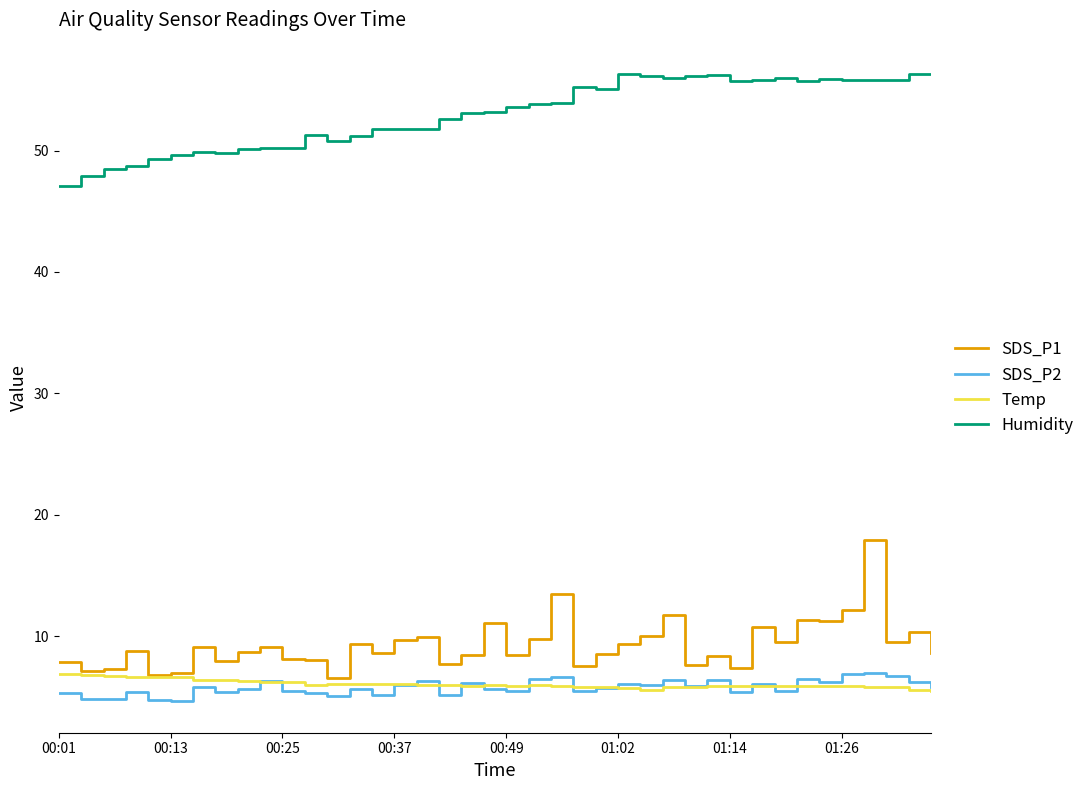

True or false: SDS_P1 and Humidity cross at least once.

False